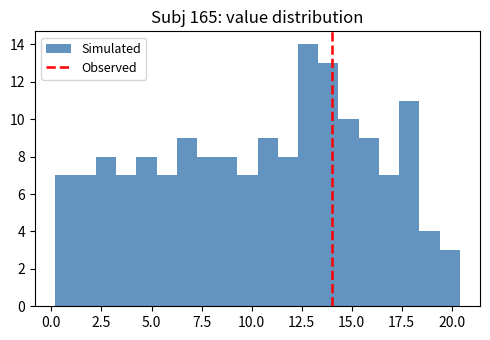

Around what value on the x-axis is the tallest bar? Give the approximate position of its centre, as read against the axis.

13.0